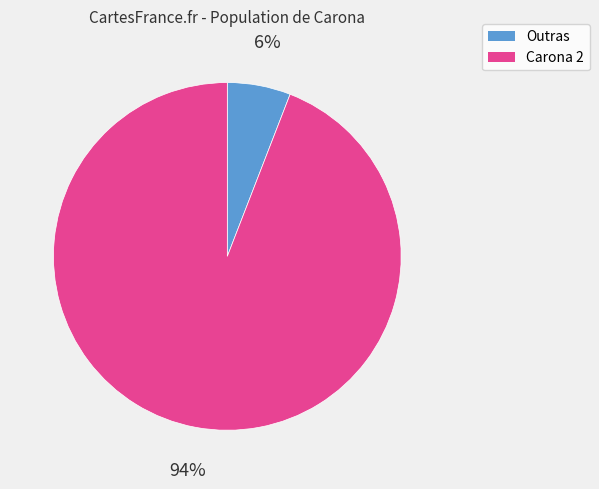

Is it true that Outras is 1% of the pie?

False